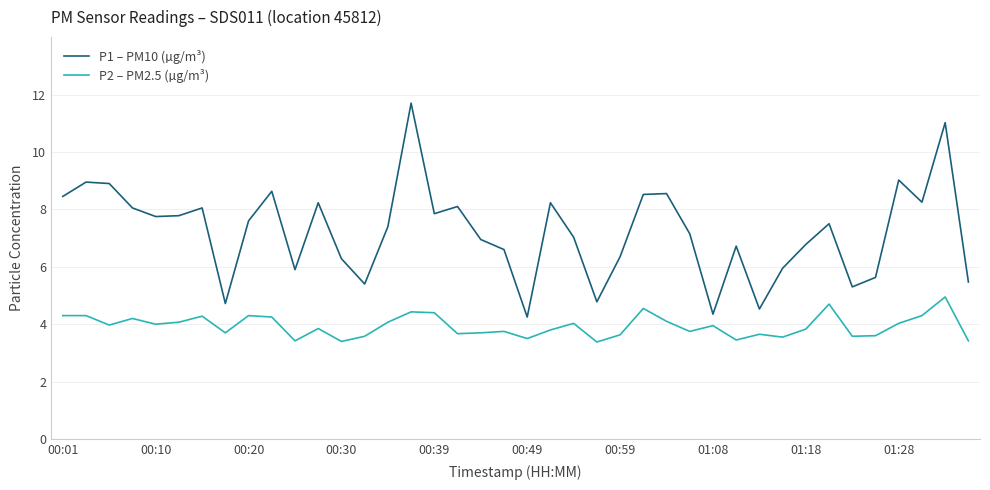

Which series has the largest total across all categories?

P1 – PM10 (µg/m³)